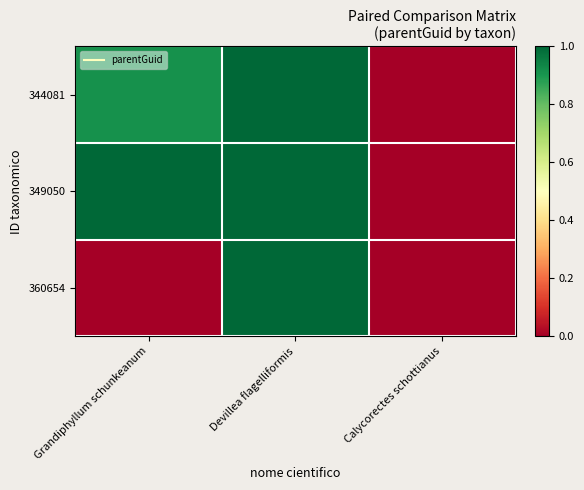

What is the greatest value displayed?

1.0